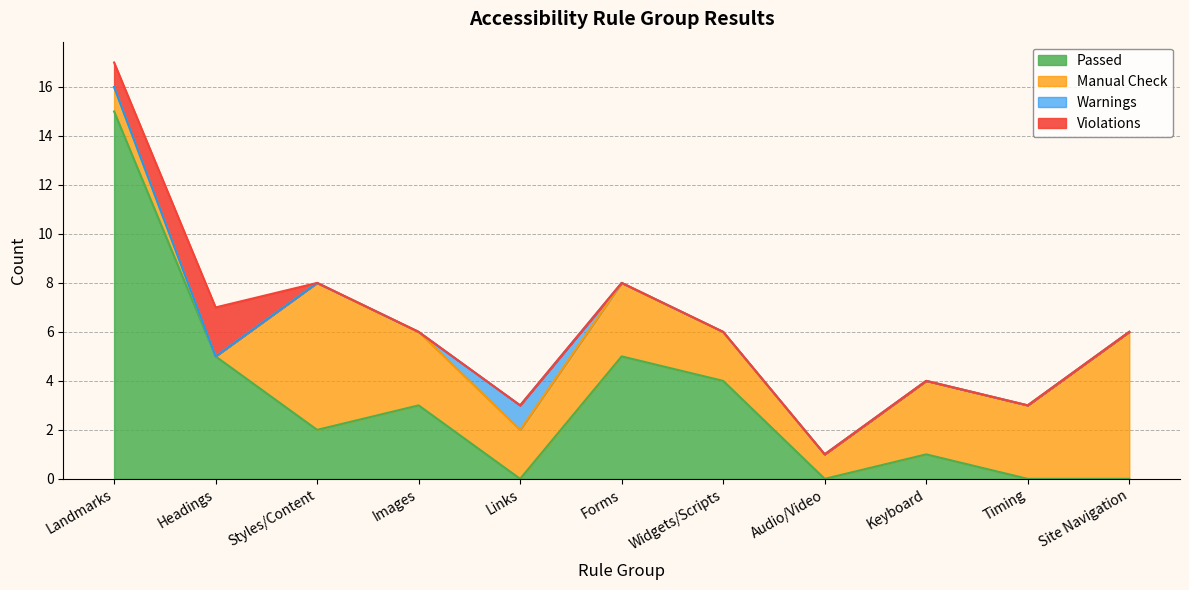

Which label corresponds to the largest value in the chart?

Landmarks